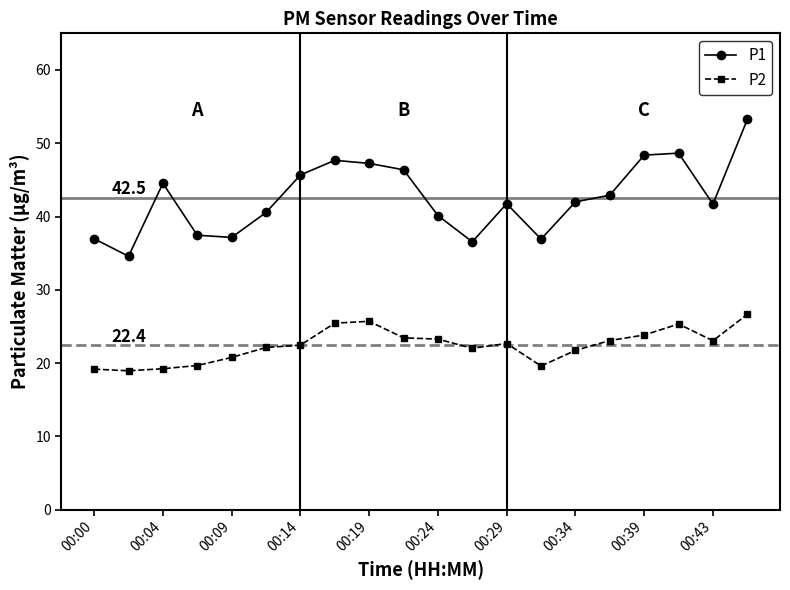

What is the minimum value for P1?

34.6